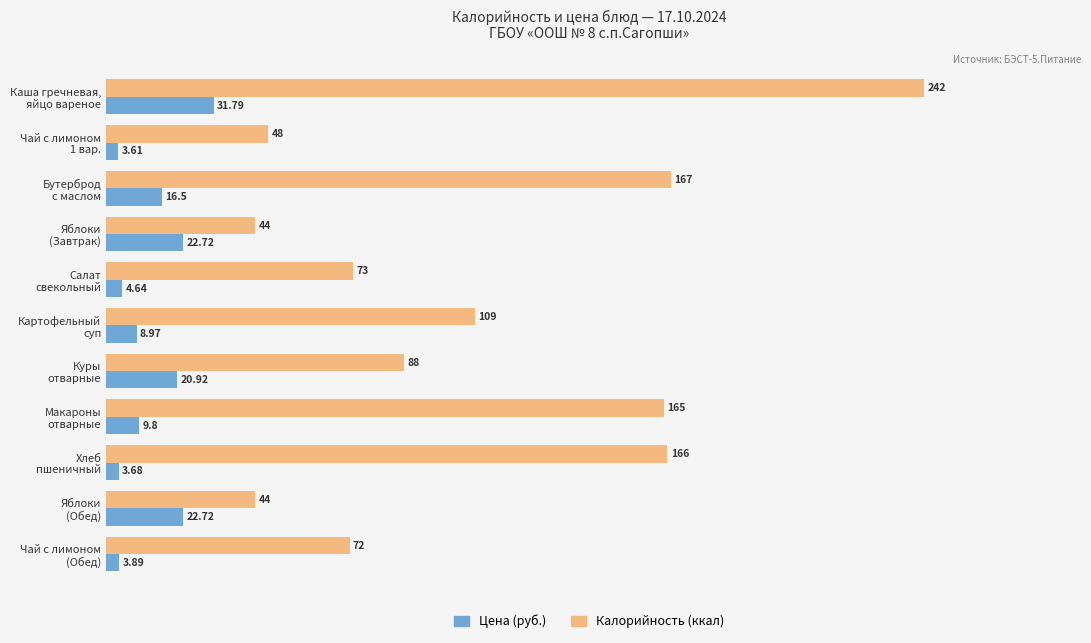

What is the sum of all Калорийность (ккал) values?

1218.0